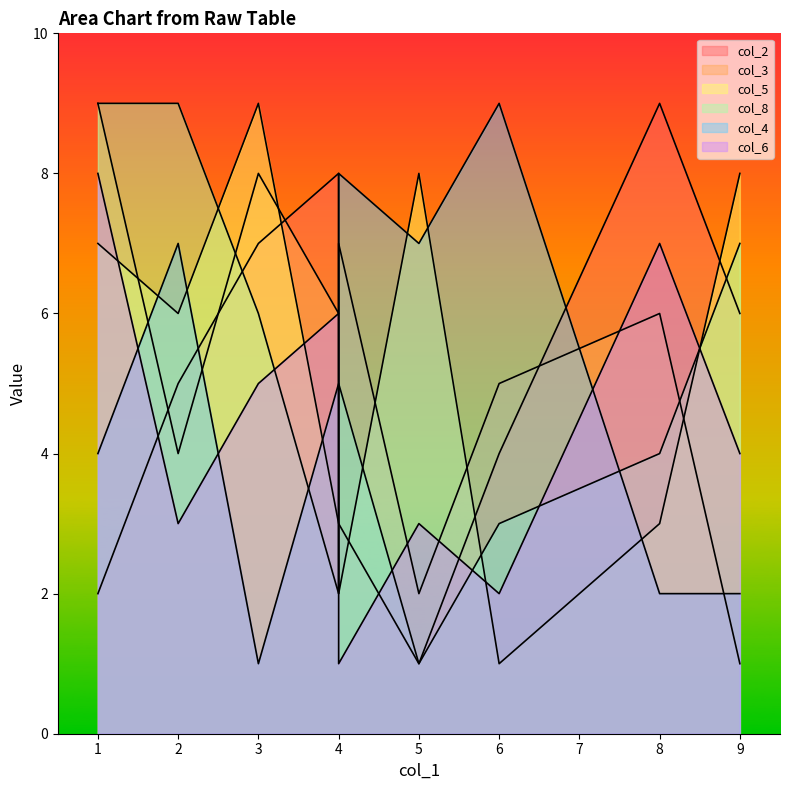

The col_6 series shows 8 at 1. True or false?

True